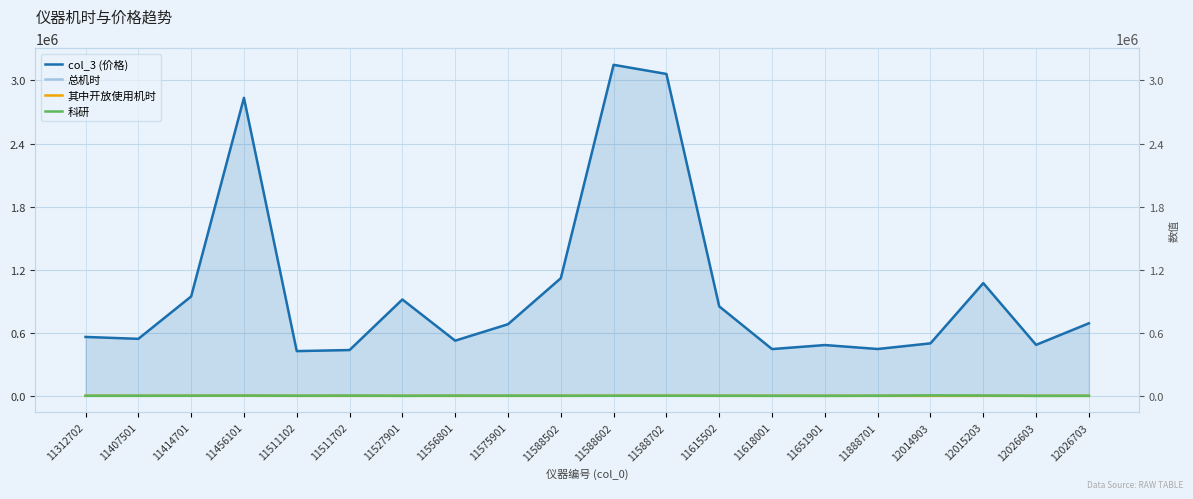

Which series has the largest total across all categories?

col_3 (价格)